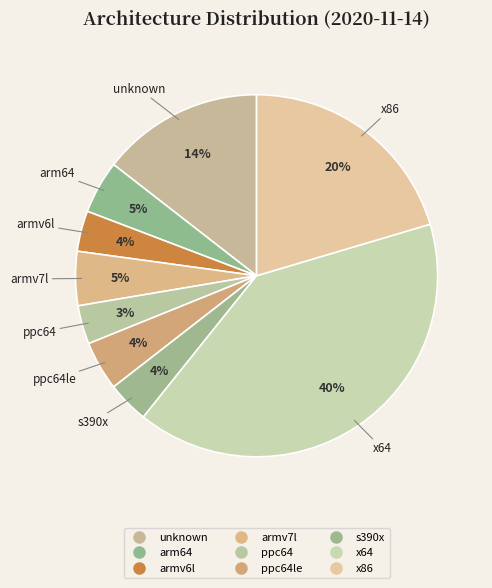

How many slices are in this pie chart?

9